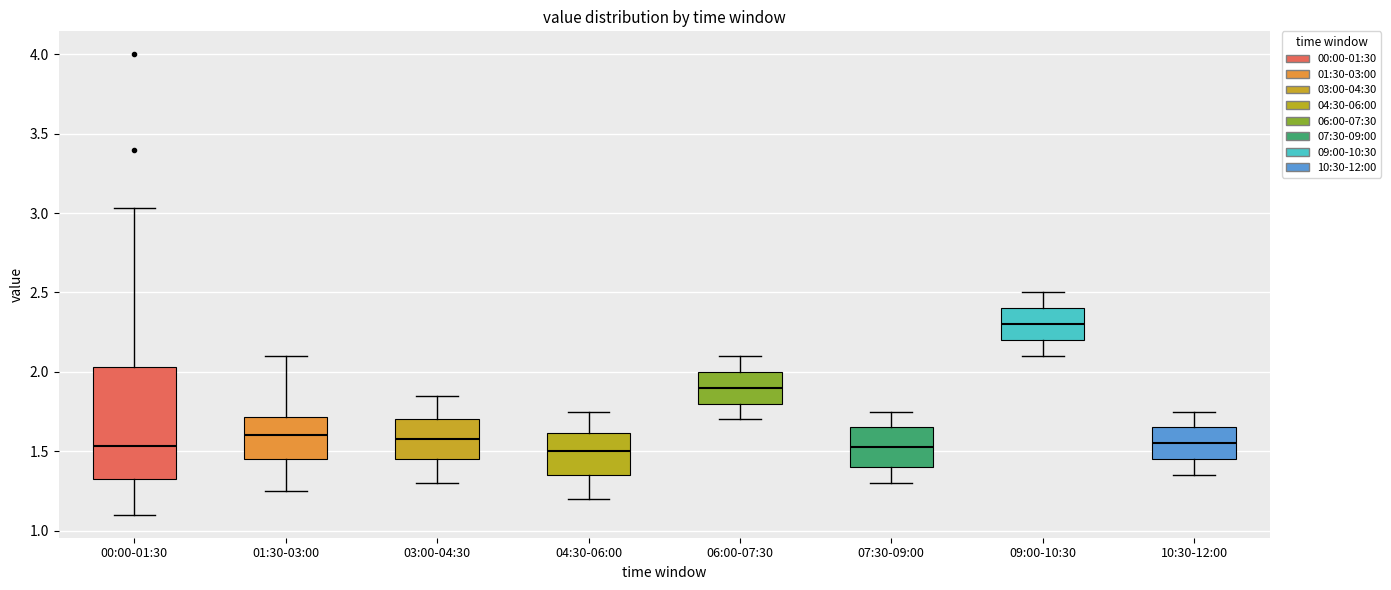

Which box has the highest median line?

09:00-10:30